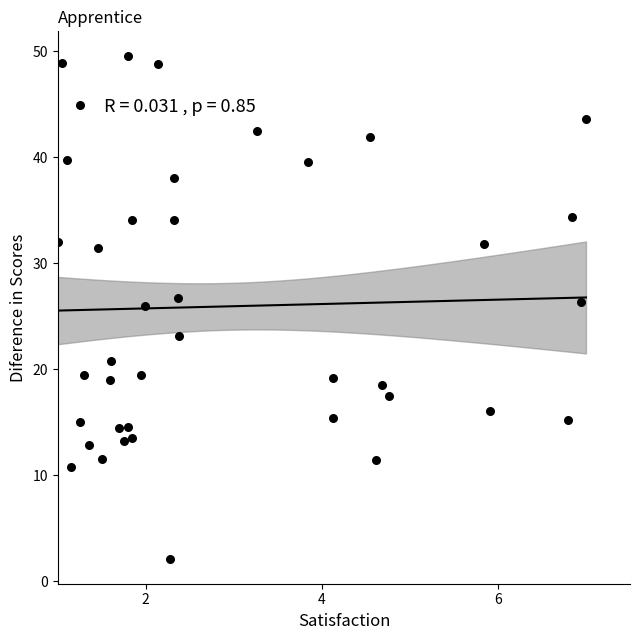

What is the range of Y values (max minus min)?

47.4